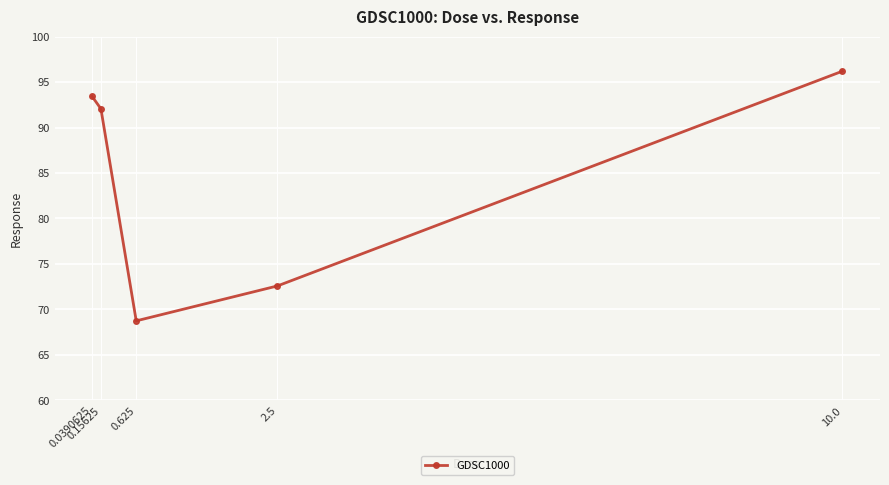

Rank the categories by value from highest to lowest.

10.0, 0.0390625, 0.15625, 2.5, 0.625